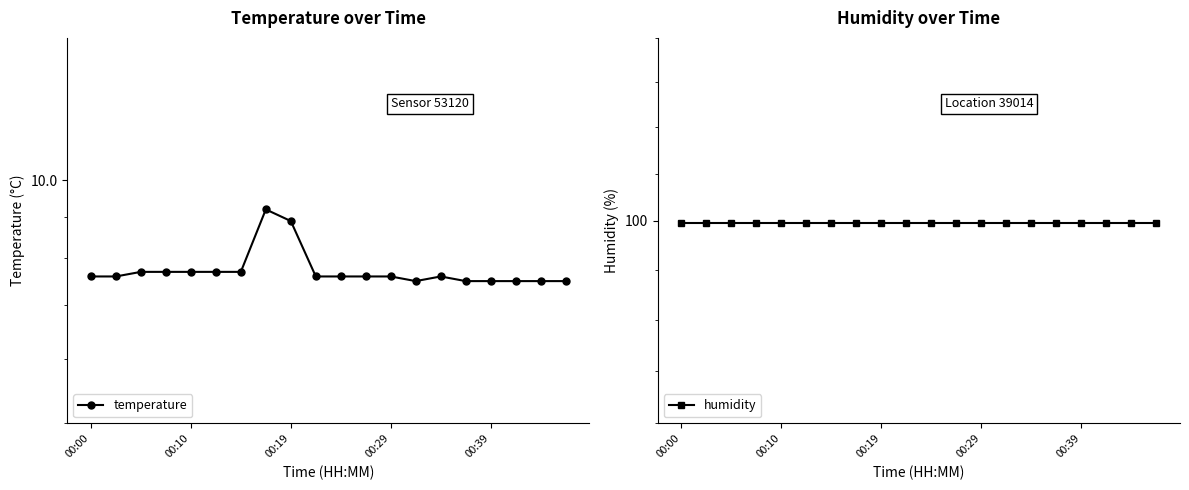

At which category is the sum across all series the highest?

7